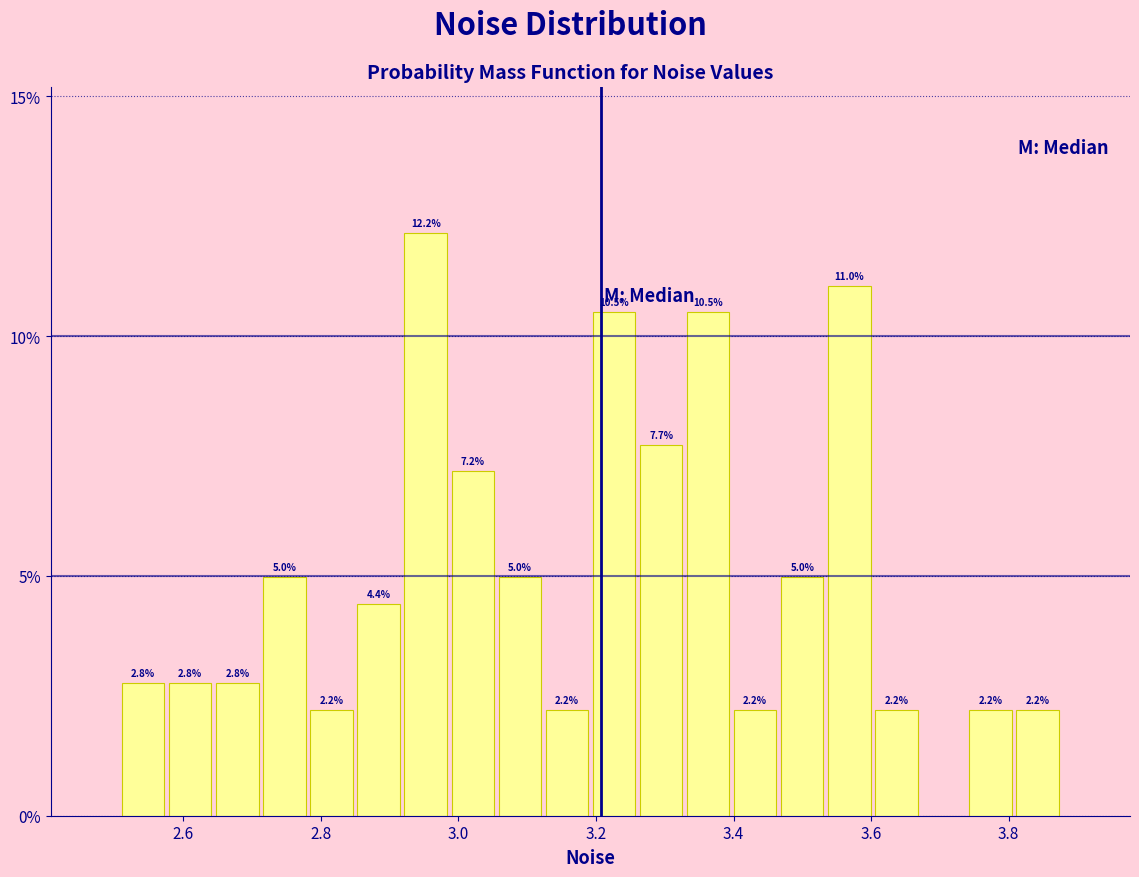

Read against the x-axis, roughly where is the centre of the tallest bar?

2.96